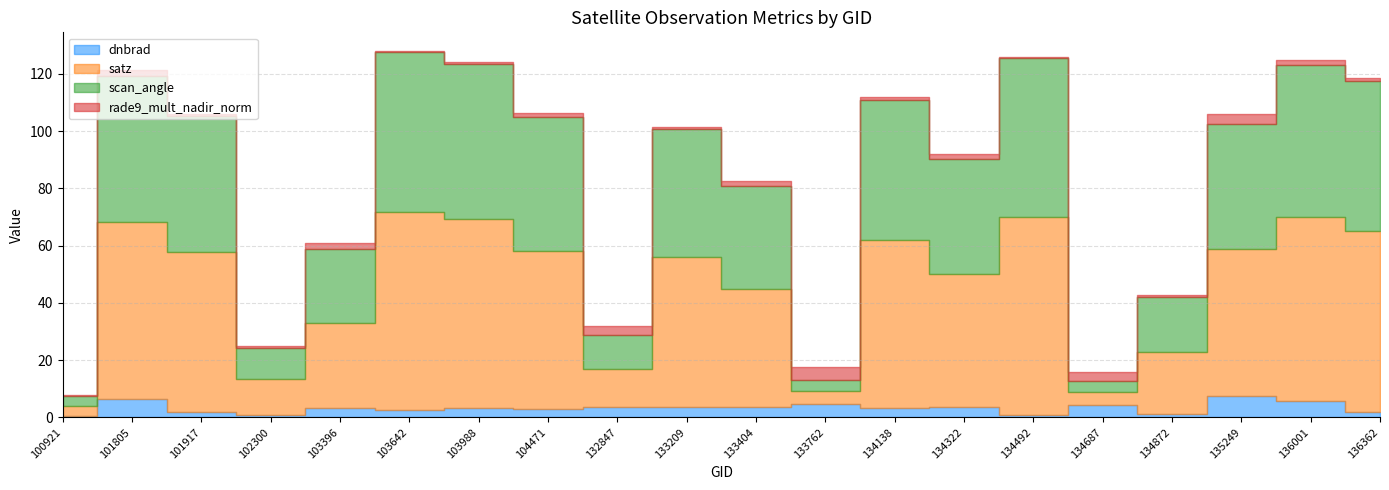

What is the sum of all rade9_mult_nadir_norm values?

31.6